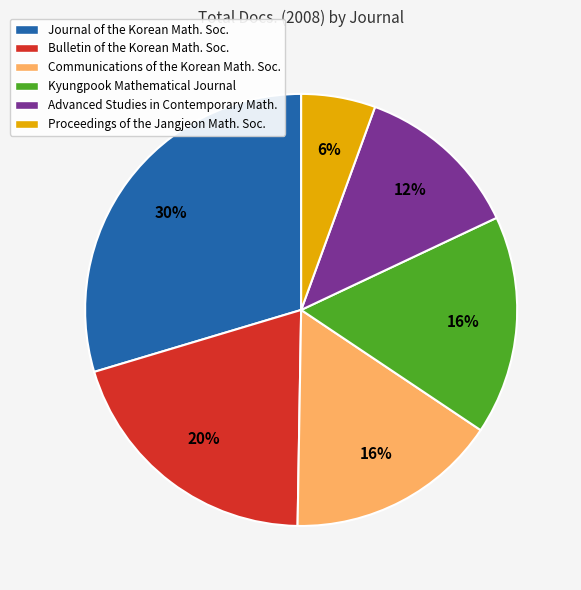

Is there any slice that represents more than half of the pie?

No